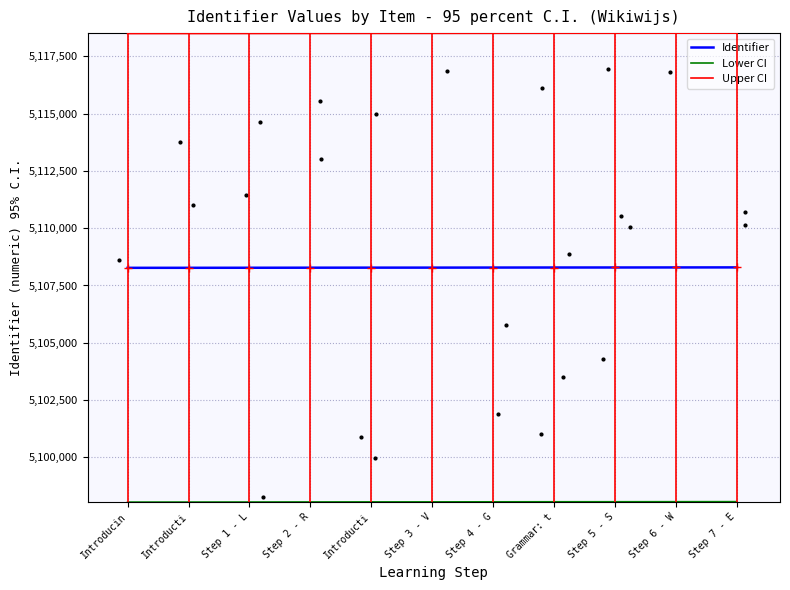

Which series contains the lowest Y value?

Lower CI